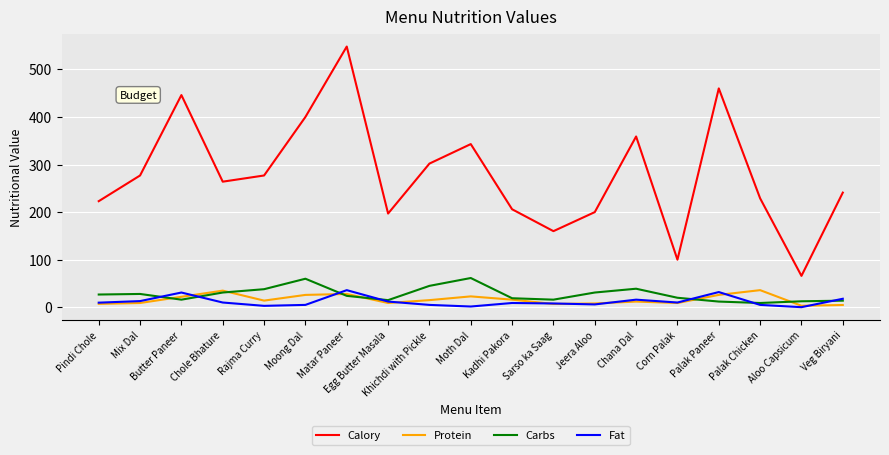

Which series has the largest range (max minus min)?

Calory